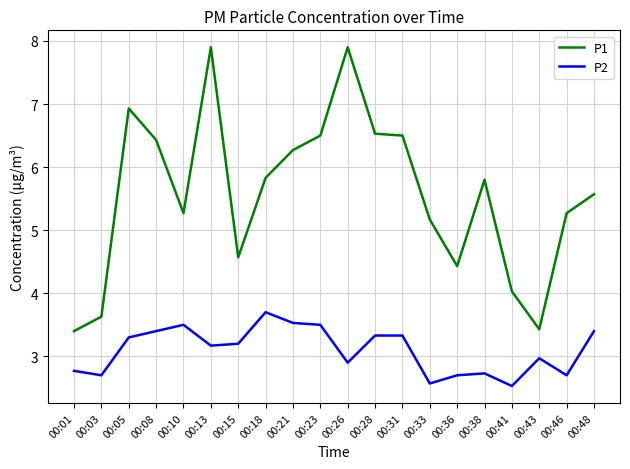

Which series has the widest spread of values?

P1